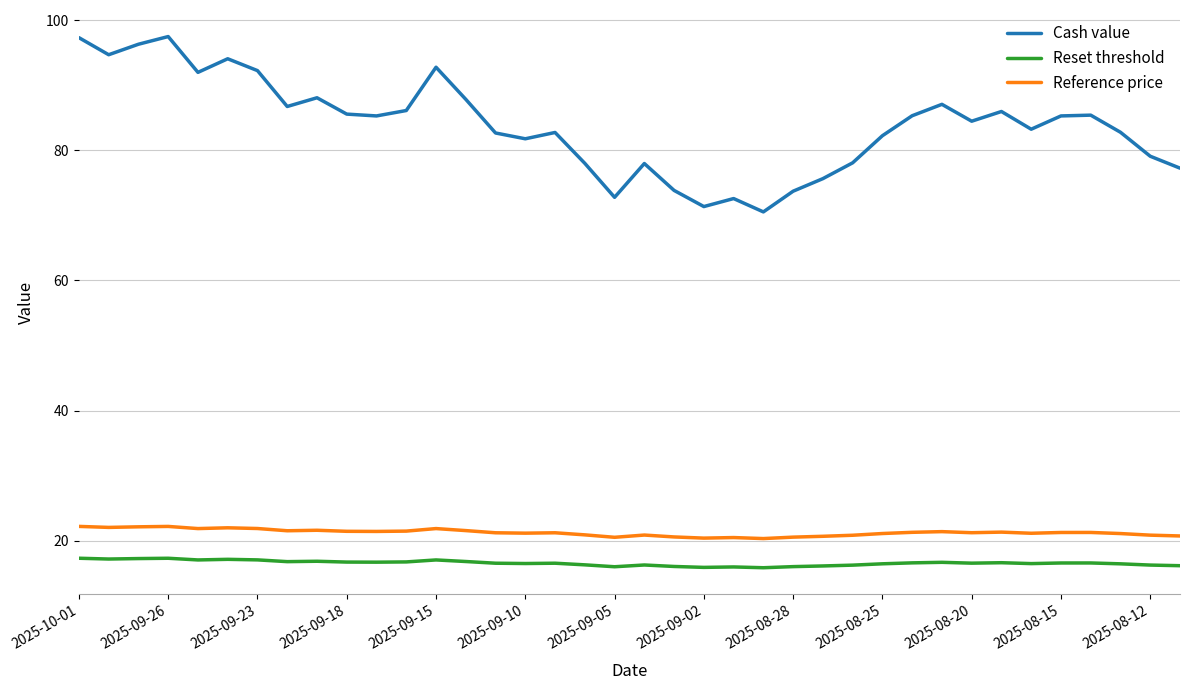

At which label does Reference price reach its peak?

2025-10-01